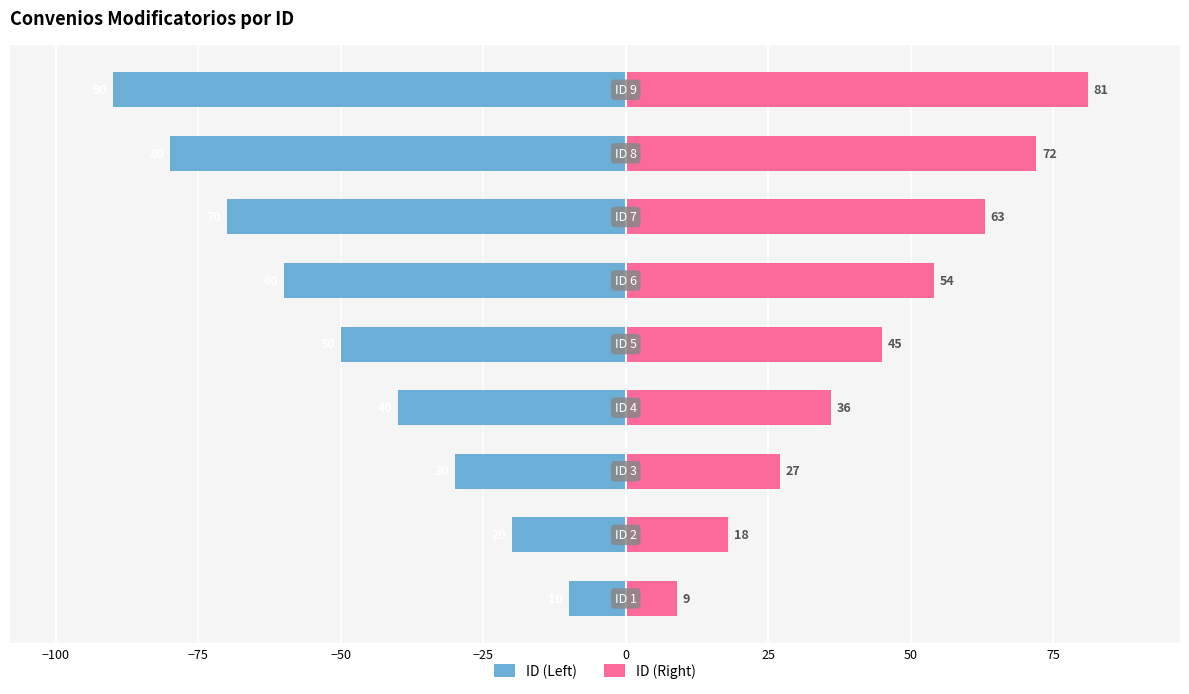

Read the ID (Left) value at −50, to the nearest 5.

-40